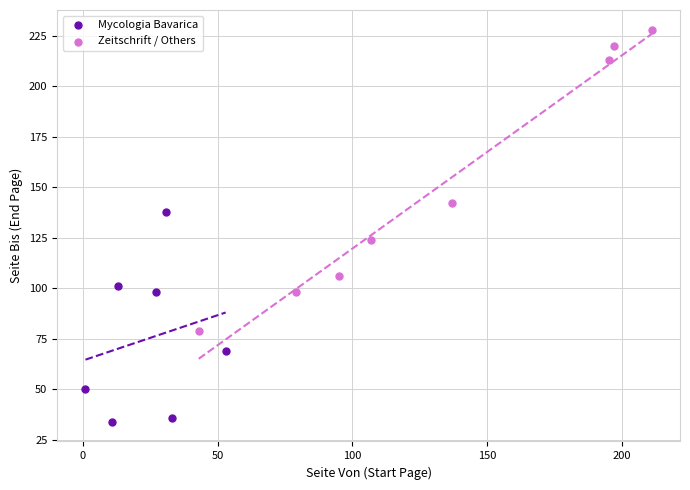

Which series reaches the minimum Y coordinate?

Mycologia Bavarica